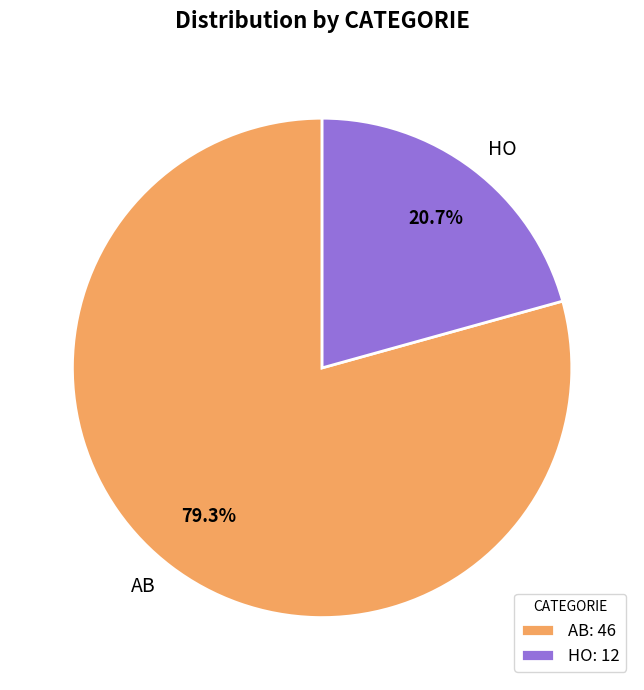

How many slices are in this pie chart?

2